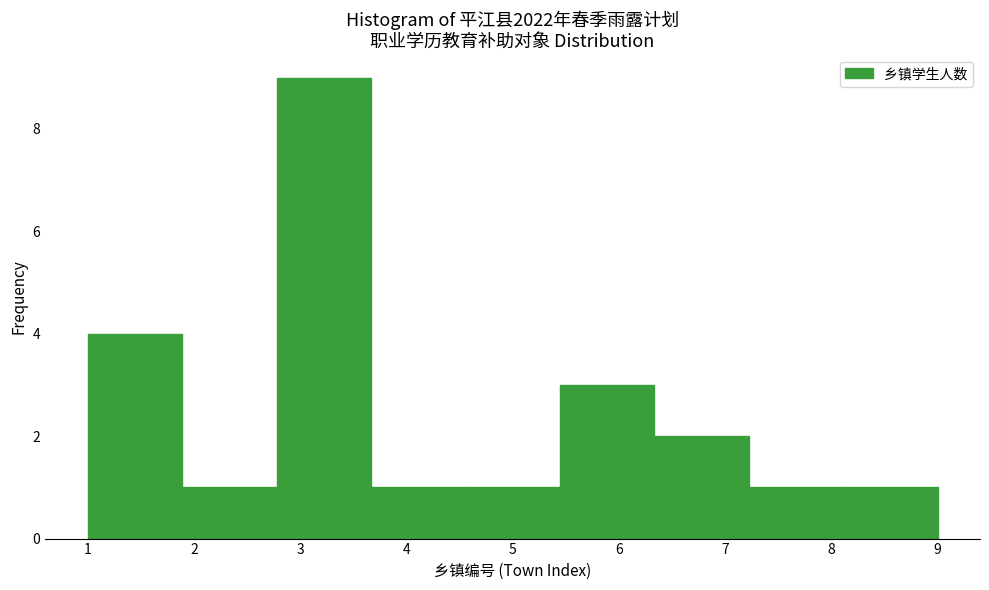

Reading left to right, list every bar in this chart as the range it spans on the x-axis followed by its height. Neither the bar edges nor the heights are printed on the chart, so give them approximately, as read against the axes.

1.0 to 1.9: 4
1.9 to 2.8: 1
2.8 to 3.7: 9
3.7 to 4.6: 1
4.6 to 5.4: 1
5.4 to 6.3: 3
6.3 to 7.2: 2
7.2 to 8.1: 1
8.1 to 9.0: 1